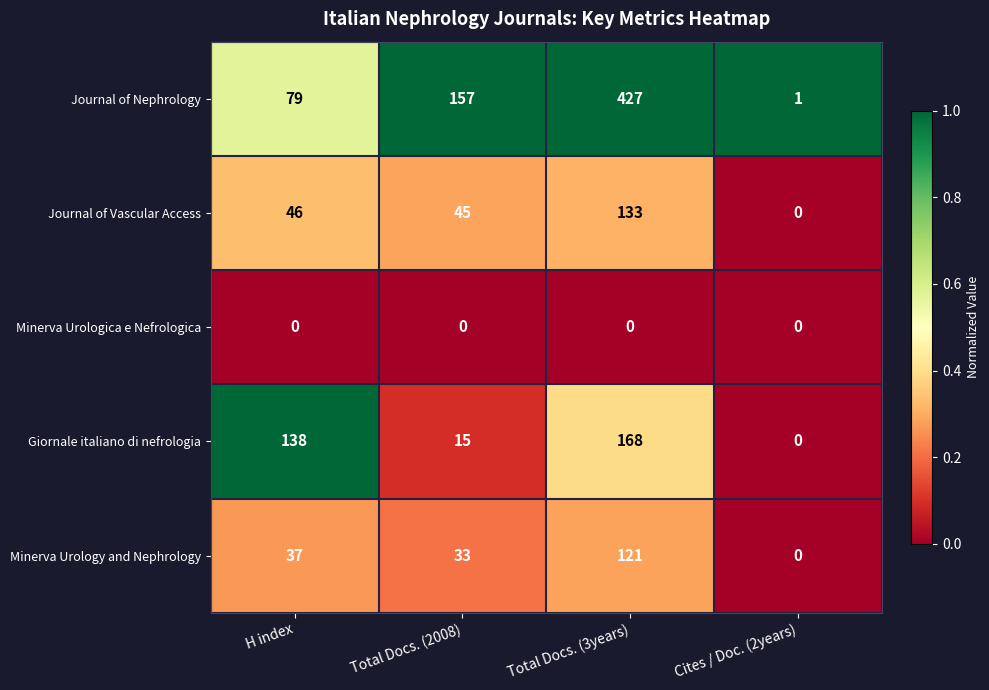

Where is Journal of Nephrology nearest to the value 214?

Total Docs. (2008)